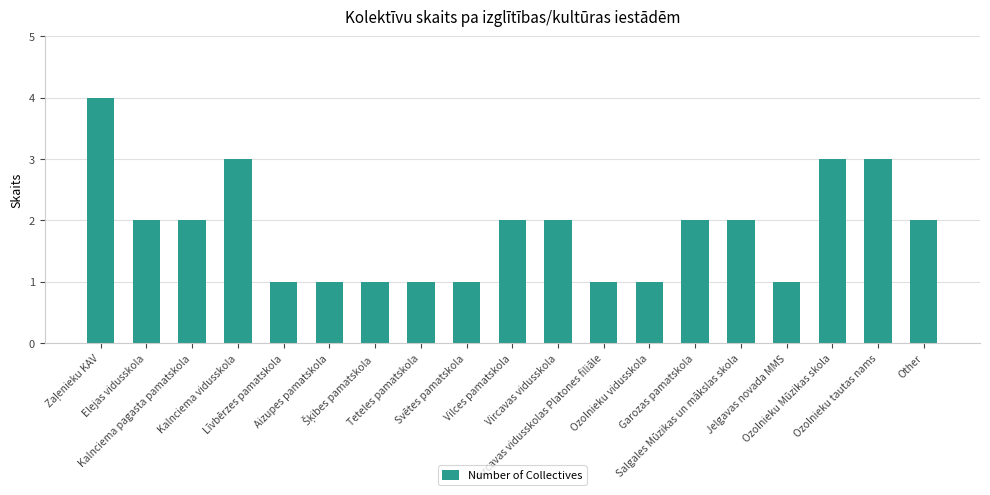

What is the minimum value shown in the chart?

1